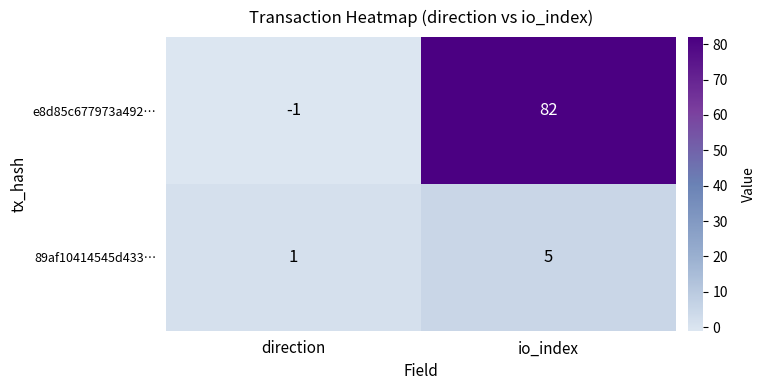

Reading right to left, list all the values displayed in this chart.

e8d85c677973a492…: io_index=82	direction=-1
89af10414545d433…: io_index=5	direction=1